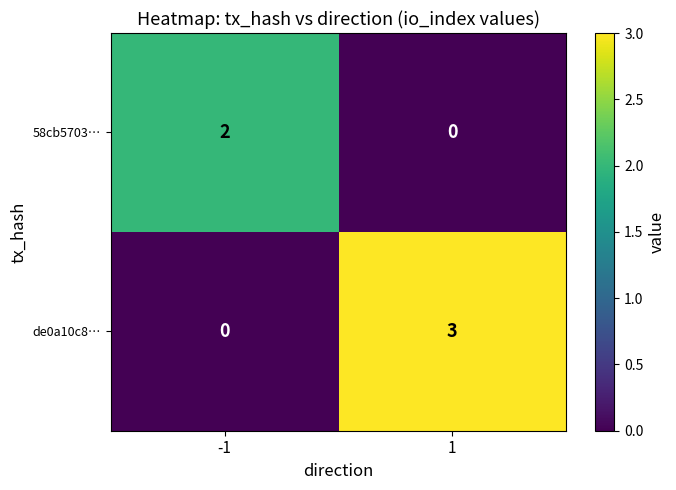

How many values in de0a10c8… are above zero?

1